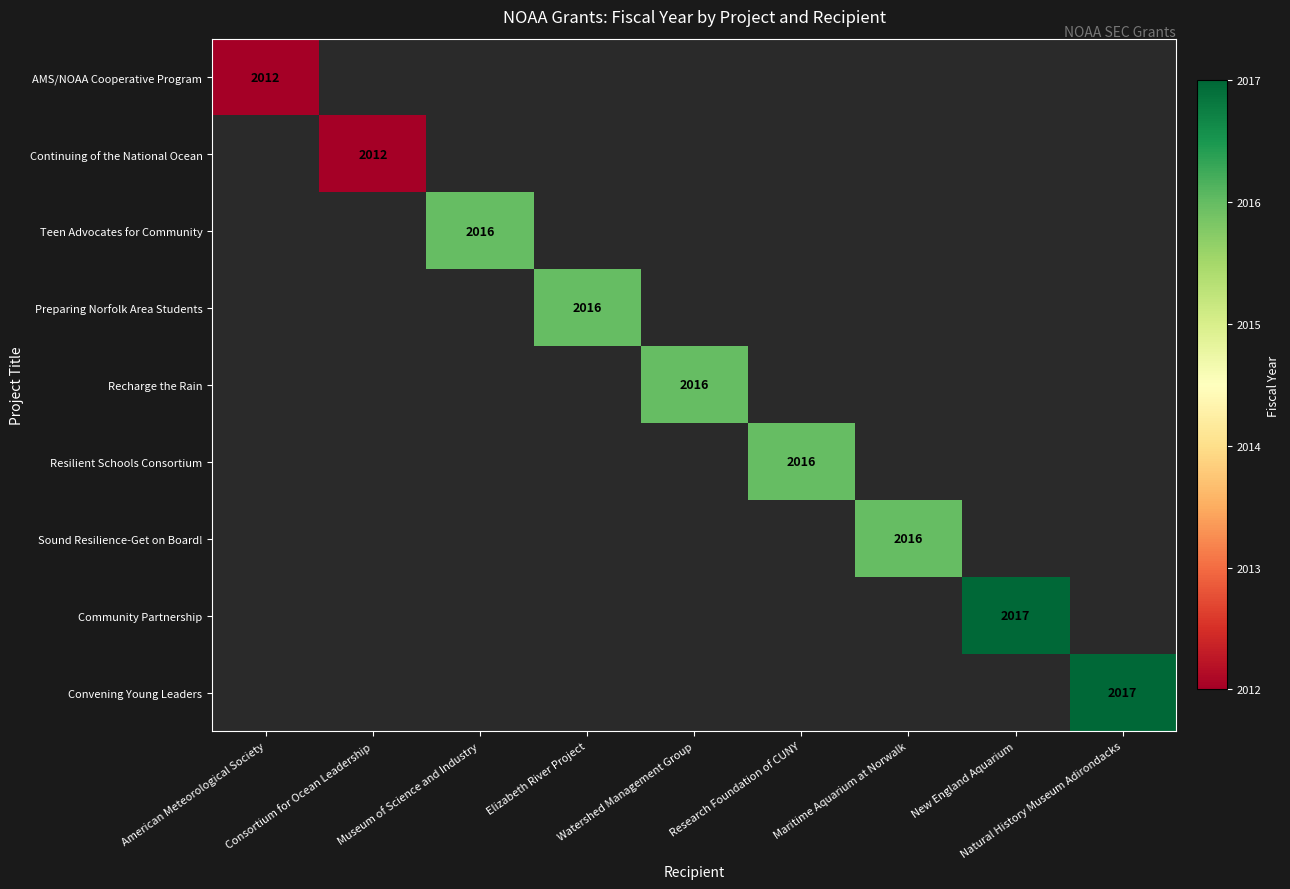

At how many categories does at least one series exceed 473?

9